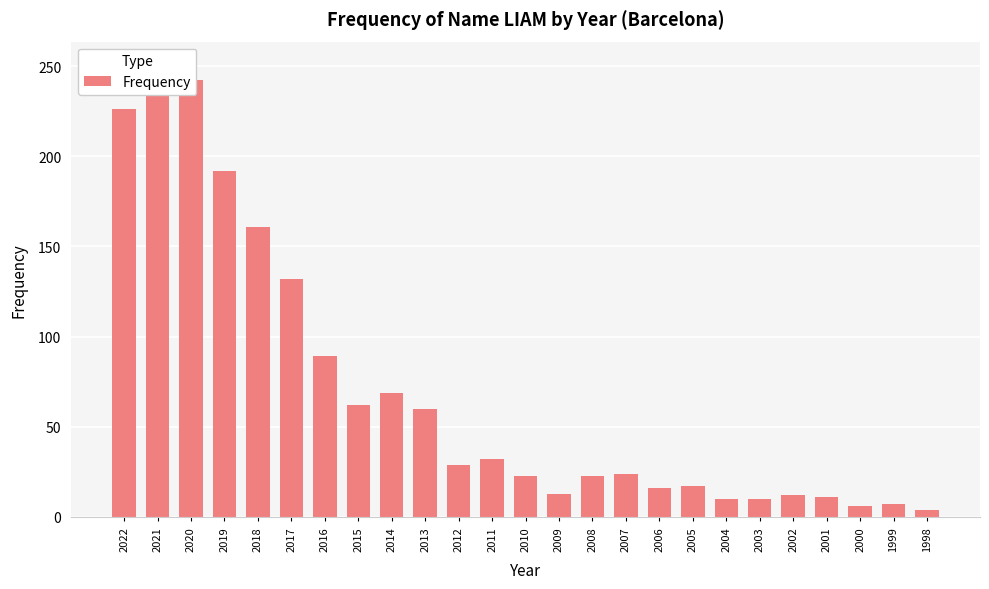

True or false: the data shows 7 at 1999.

True